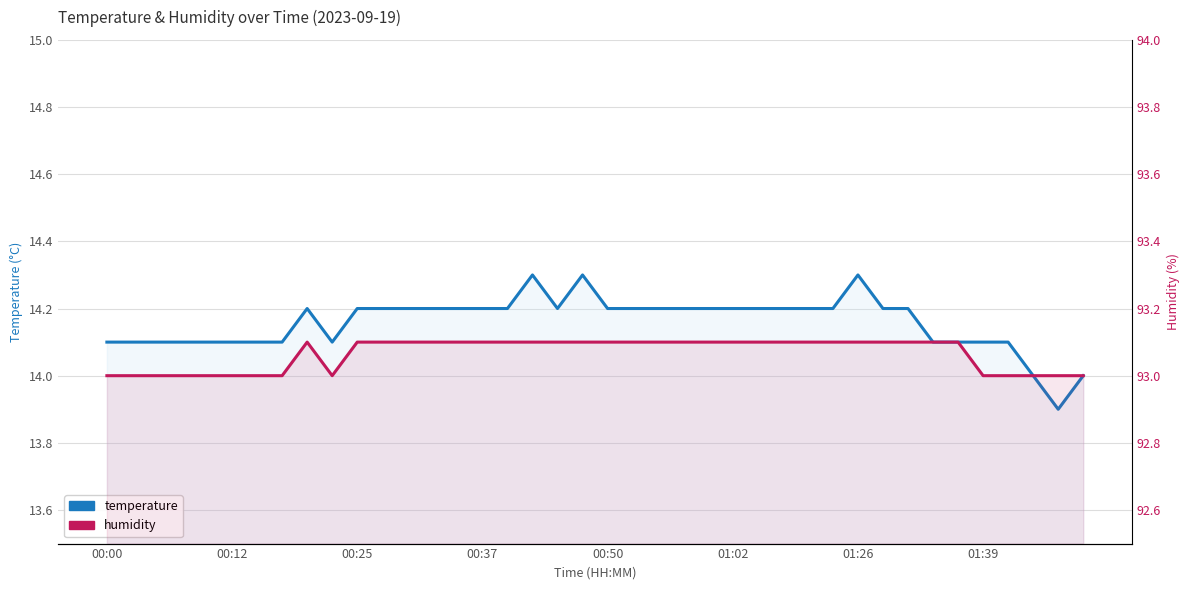

What value does the humidity series have at 32?

93.1